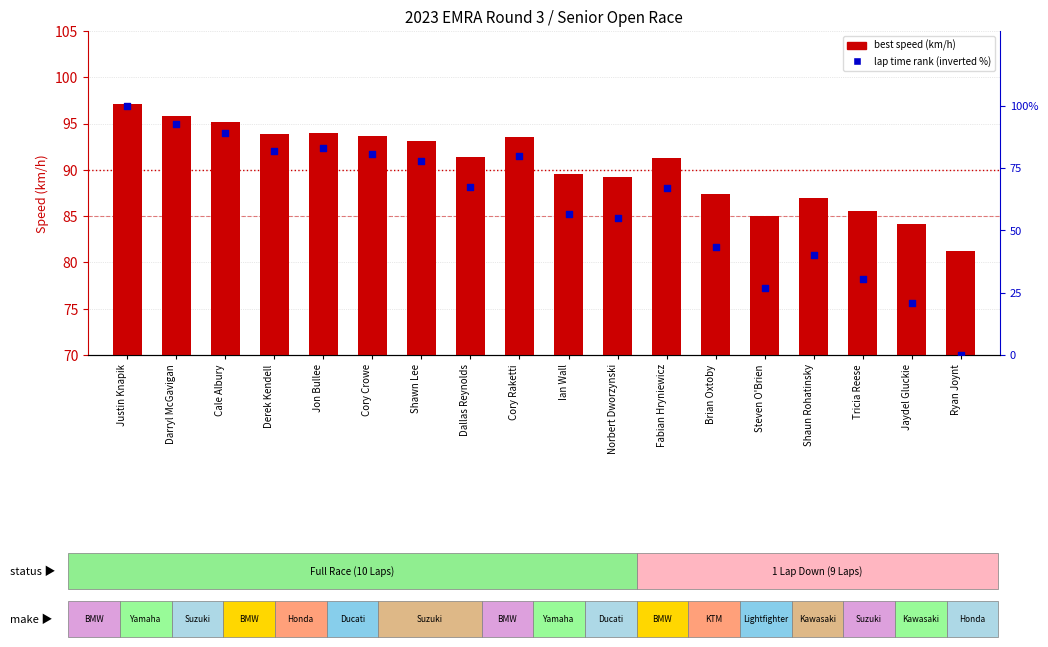

What is the total value across all series at Shawn Lee?

171.1